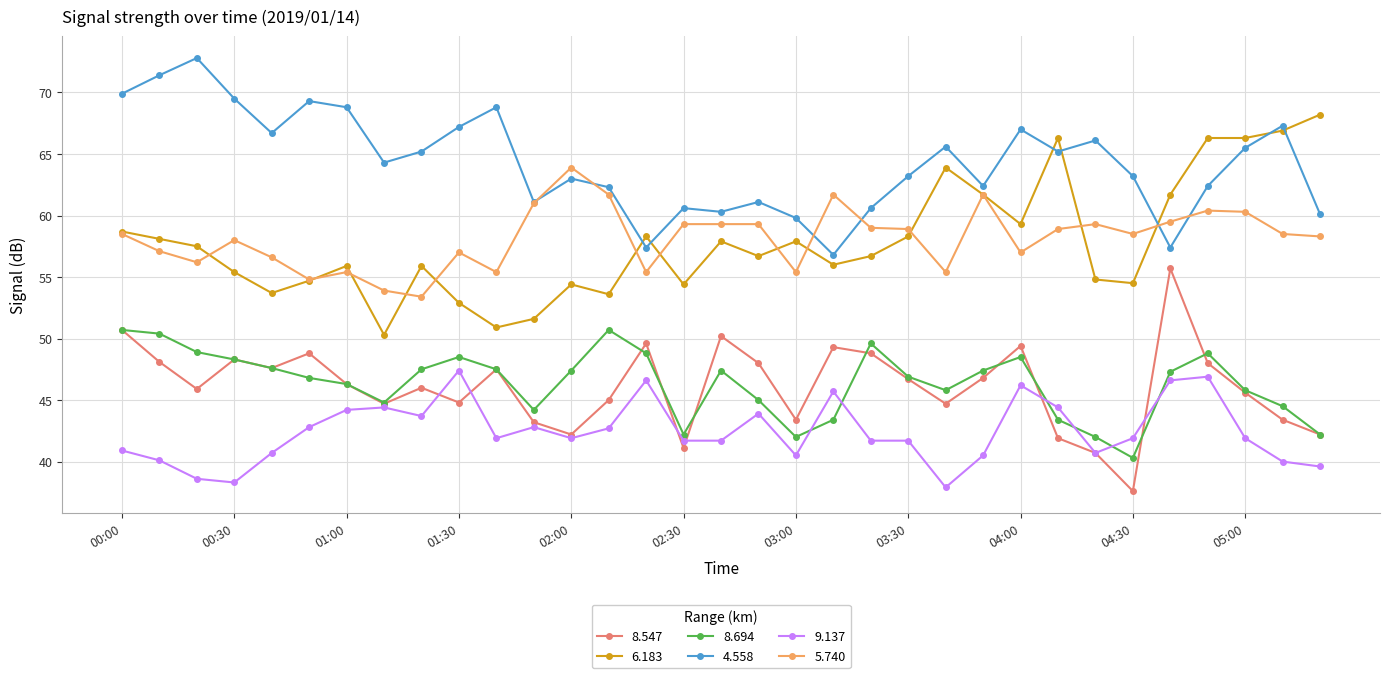

True or false: 4.558 has more than 1 interior local peaks.

True